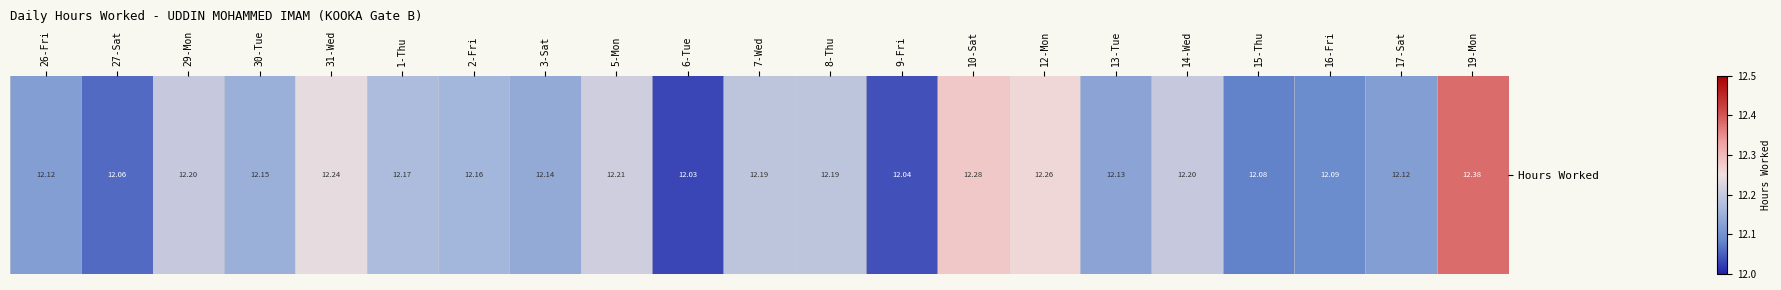

Is it true that the value at 30-Tue is 18.6?

False